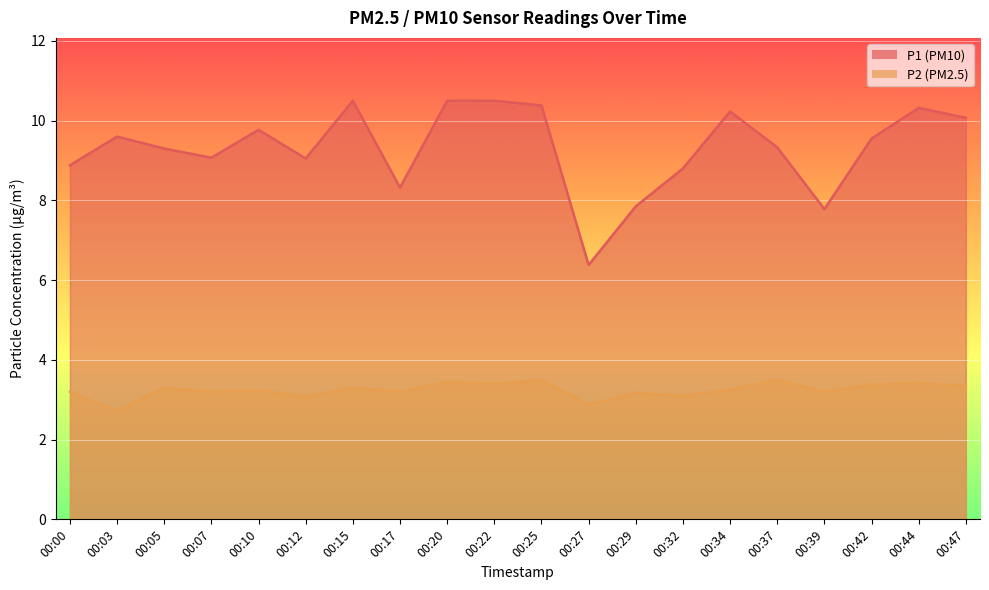

What is the minimum value for P2?

2.7